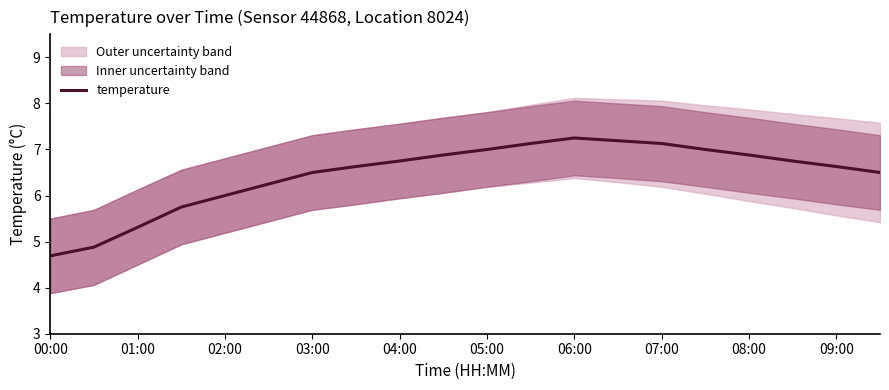

Reading left to right, list all the values displayed in this chart.

4.7	4.9	5.3	5.8	6.0	6.2	6.5	6.6	6.8	6.9	7.0	7.1	7.2	7.2	7.1	7.0	6.9	6.8	6.6	6.5